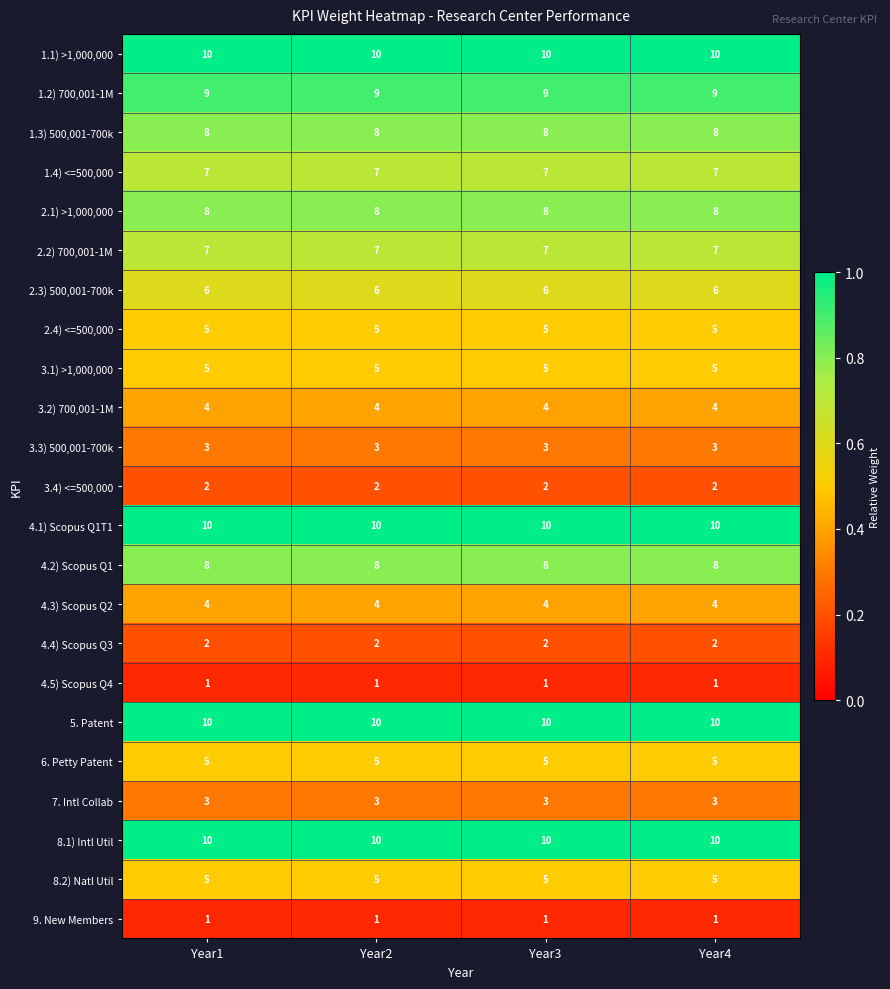

Is the value of 4.4) Scopus Q3 at Year1 greater than the value of 2.2) 700,001-1M at Year1?

No